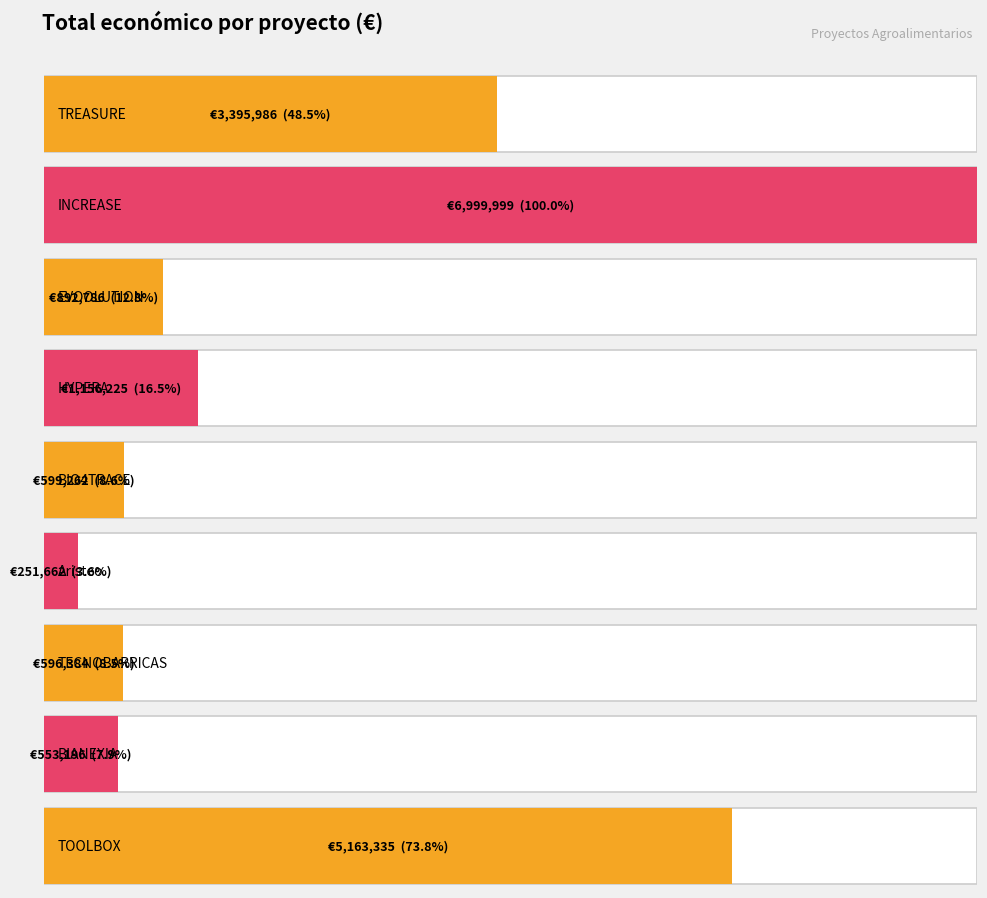

Which label corresponds to the smallest value in the chart?

Aristeo